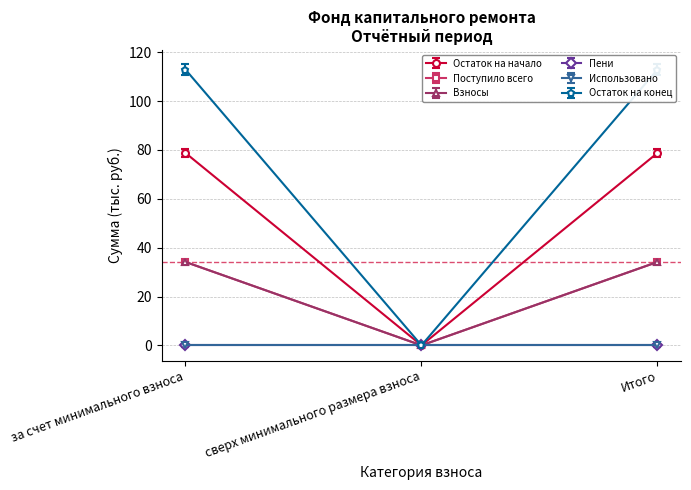

How many categories are shown in the chart?

3